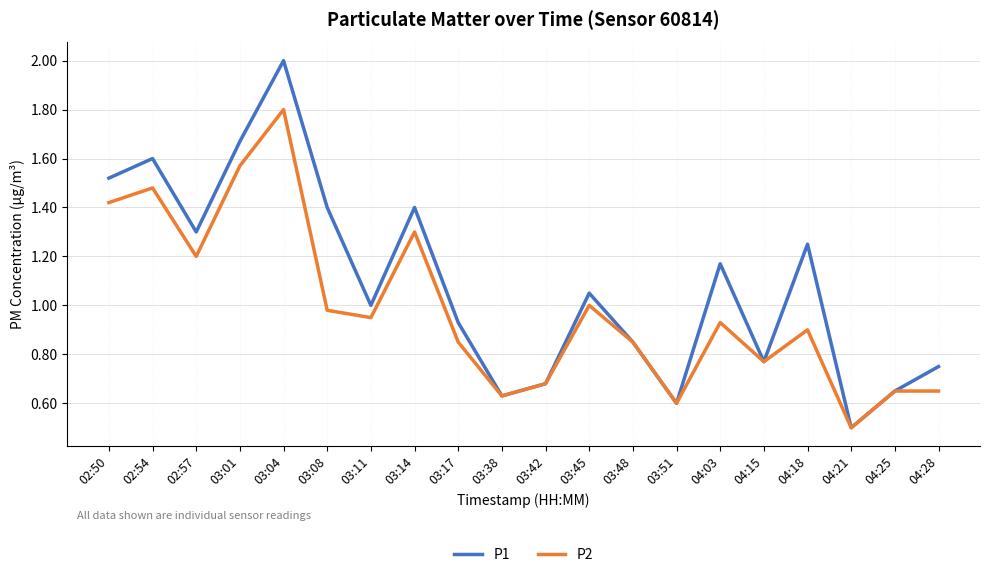

What is the minimum value for P1?

0.5